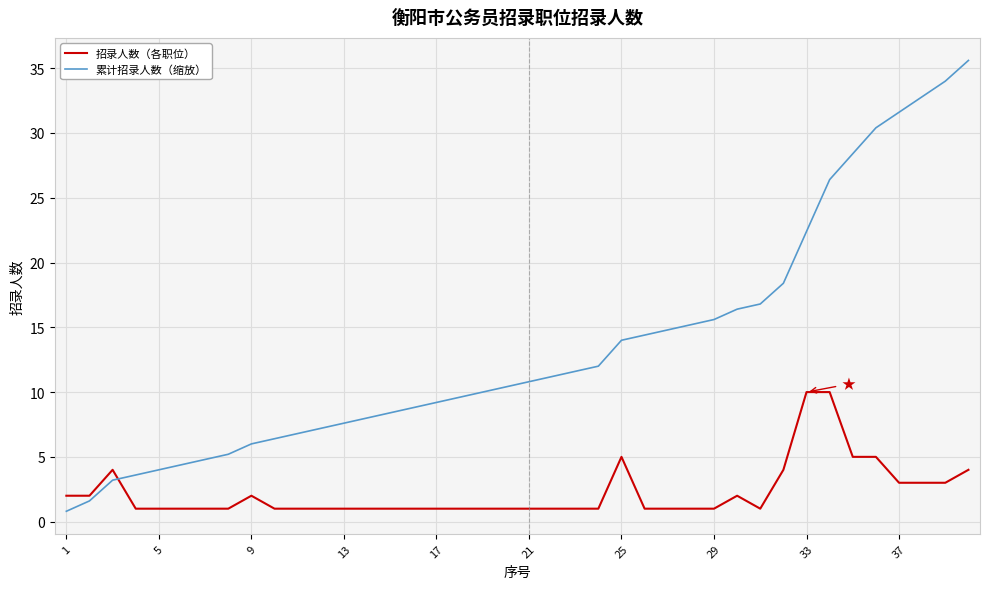

Reading left to right, transcribe all the data shown in this chart.

招录人数（各职位）: 2.0	2.0	4.0	1.0	1.0	1.0	1.0	1.0	2.0	1.0	1.0	1.0	1.0	1.0	1.0	1.0	1.0	1.0	1.0	1.0	1.0	1.0	1.0	1.0	5.0	1.0	1.0	1.0	1.0	2.0	1.0	4.0	10.0	10.0	5.0	5.0	3.0	3.0	3.0	4.0
累计招录人数（缩放）: 0.8	1.6	3.2	3.6	4.0	4.4	4.8	5.2	6.0	6.4	6.8	7.2	7.6	8.0	8.4	8.8	9.2	9.6	10.0	10.4	10.8	11.2	11.6	12.0	14.0	14.4	14.8	15.2	15.6	16.4	16.8	18.4	22.4	26.4	28.4	30.4	31.6	32.8	34.0	35.6